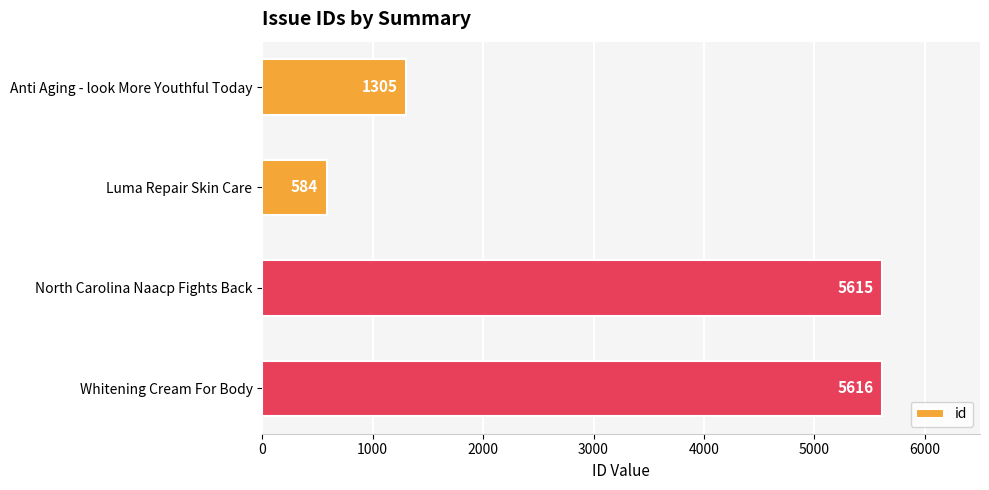

The value at Whitening Cream For Body is 5616. True or false?

True